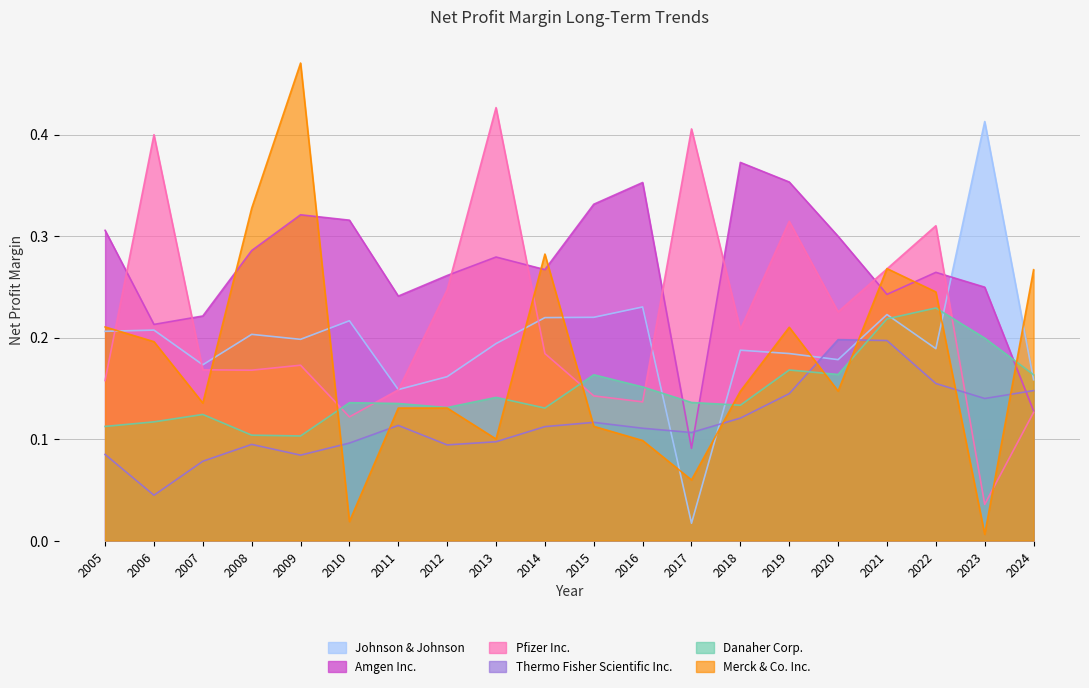

What is the difference between the maximum and second lowest values in the Danaher Corp. series?

0.1